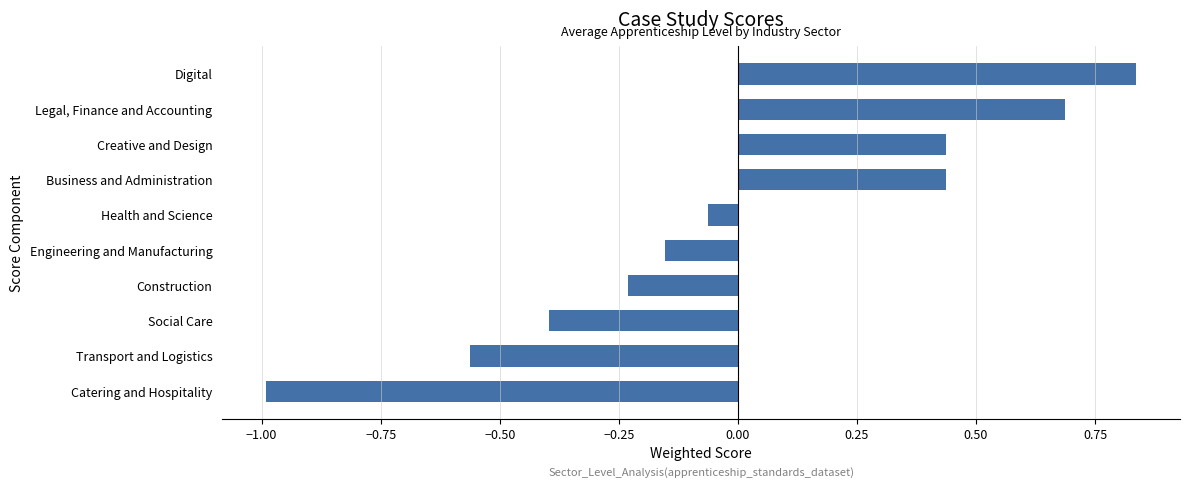

The value at Digital is 1.3. True or false?

False